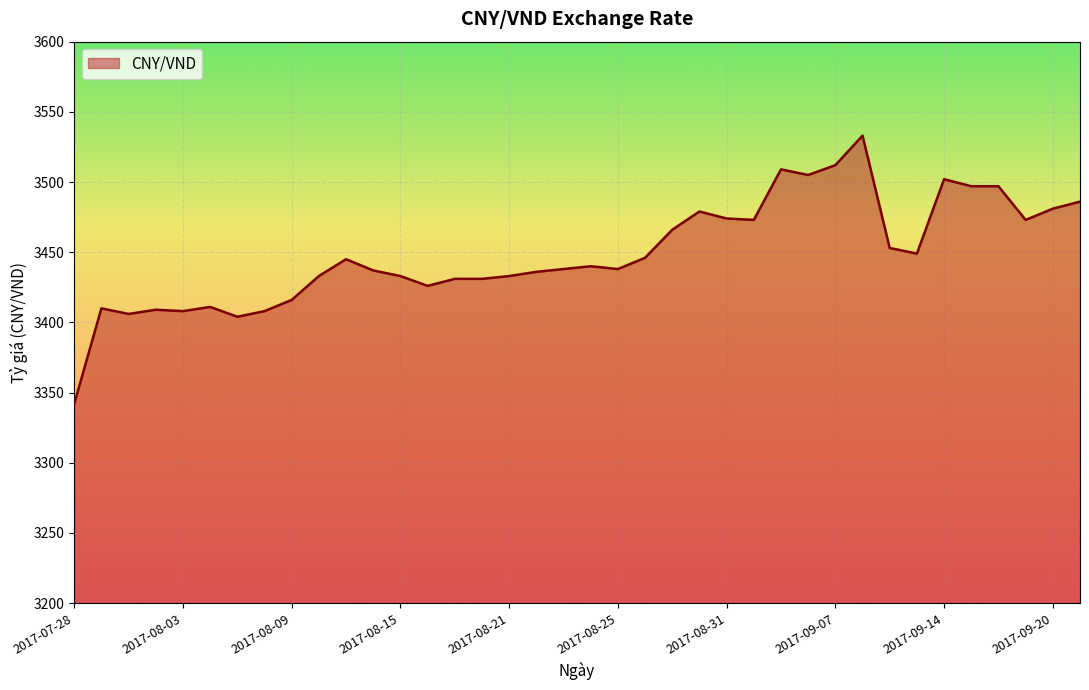

What is the smallest value displayed?

3342